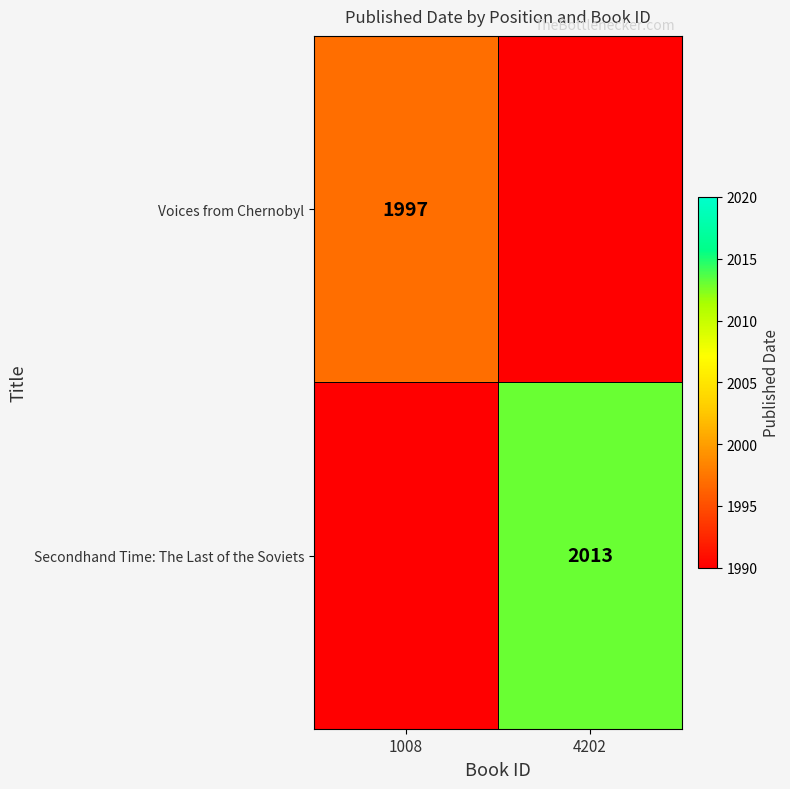

The value of Secondhand Time: The Last of the Soviets at 4202 is 2013. True or false?

True